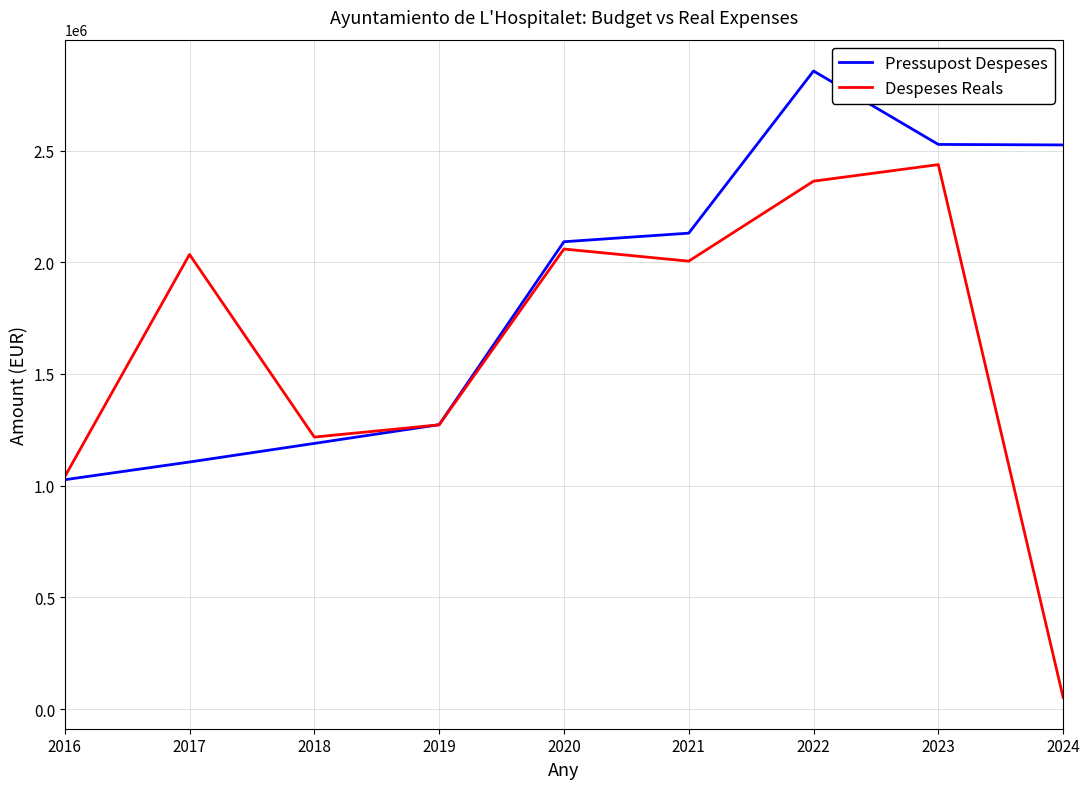

What is the sum of all Pressupost Despeses values?

16724451.9